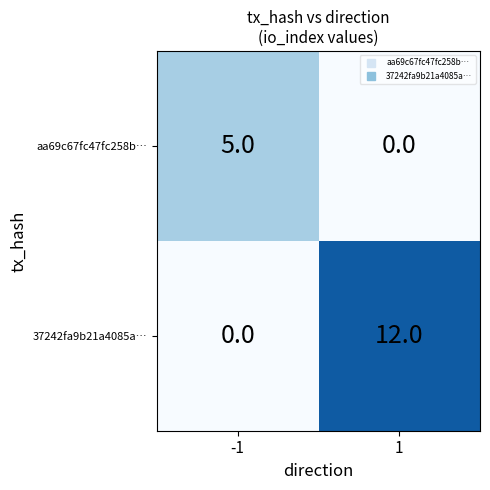

Reading right to left, what are all the values shown in this chart?

aa69c67fc47fc258b…: 0	5
37242fa9b21a4085a…: 12	0